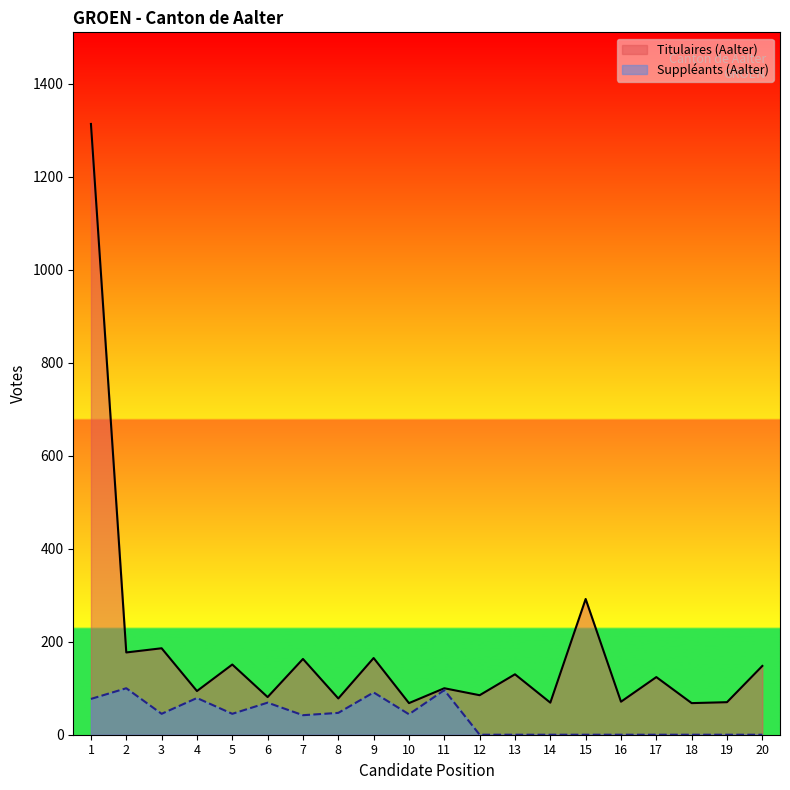

Which label corresponds to the largest value in the chart?

1